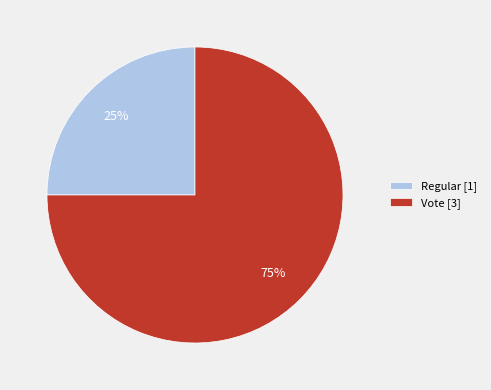

Approximately how many times larger is the value at Regular compared to Vote?

0.3